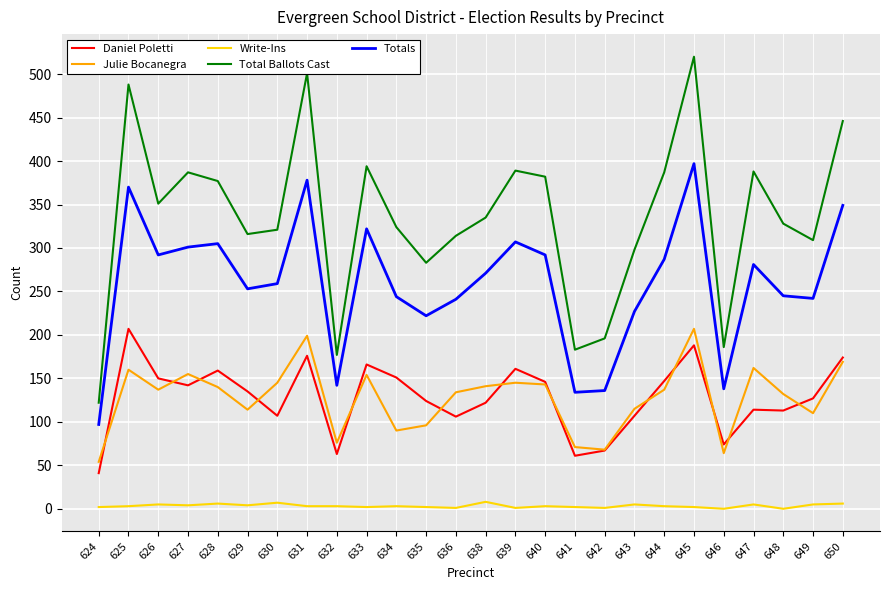

What is the average value of the Daniel Poletti series?

128